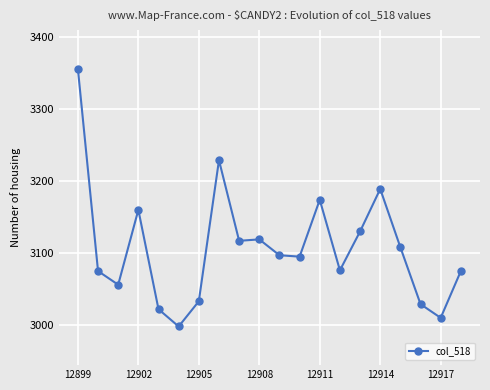

What is the greatest value displayed?

3356